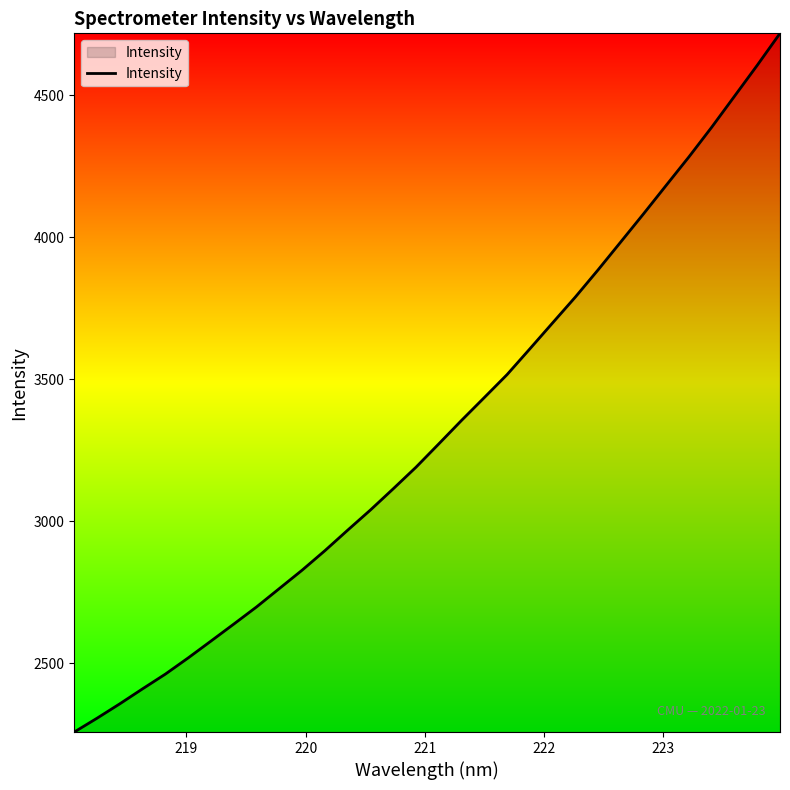

What is the minimum value shown in the chart?

2257.8